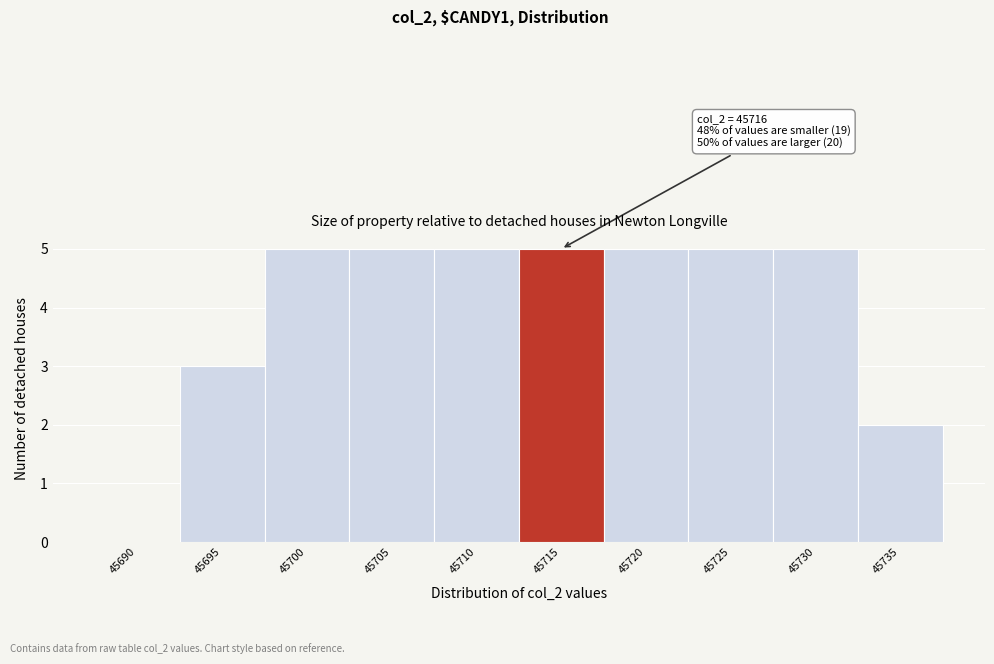

Reading left to right, what are all the values shown in this chart?

45690=0	45695=3	45700=5	45705=5	45710=5	45715=5	45720=5	45725=5	45730=5	45735=2